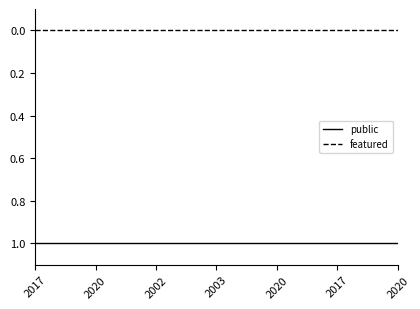

Rank the categories by featured value from lowest to highest.

2017, 2020, 2002, 2003, 2020, 2017, 2020